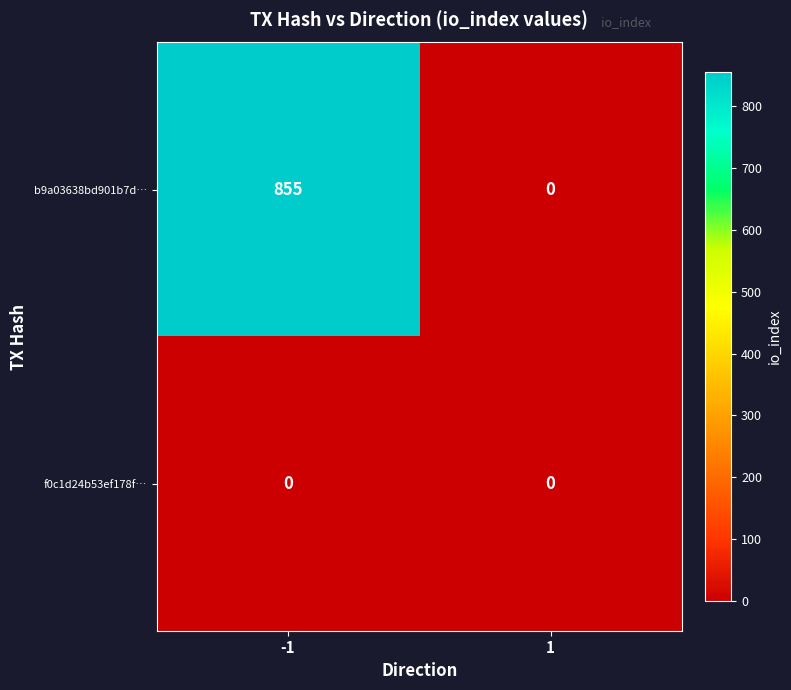

What is the total value across all series at -1?

855